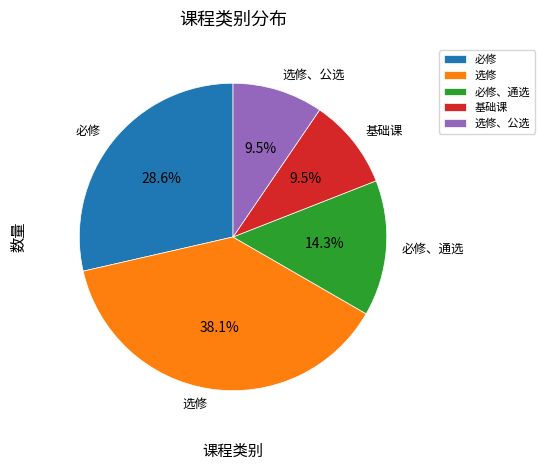

Is 必修、通选 the majority of the pie?

No